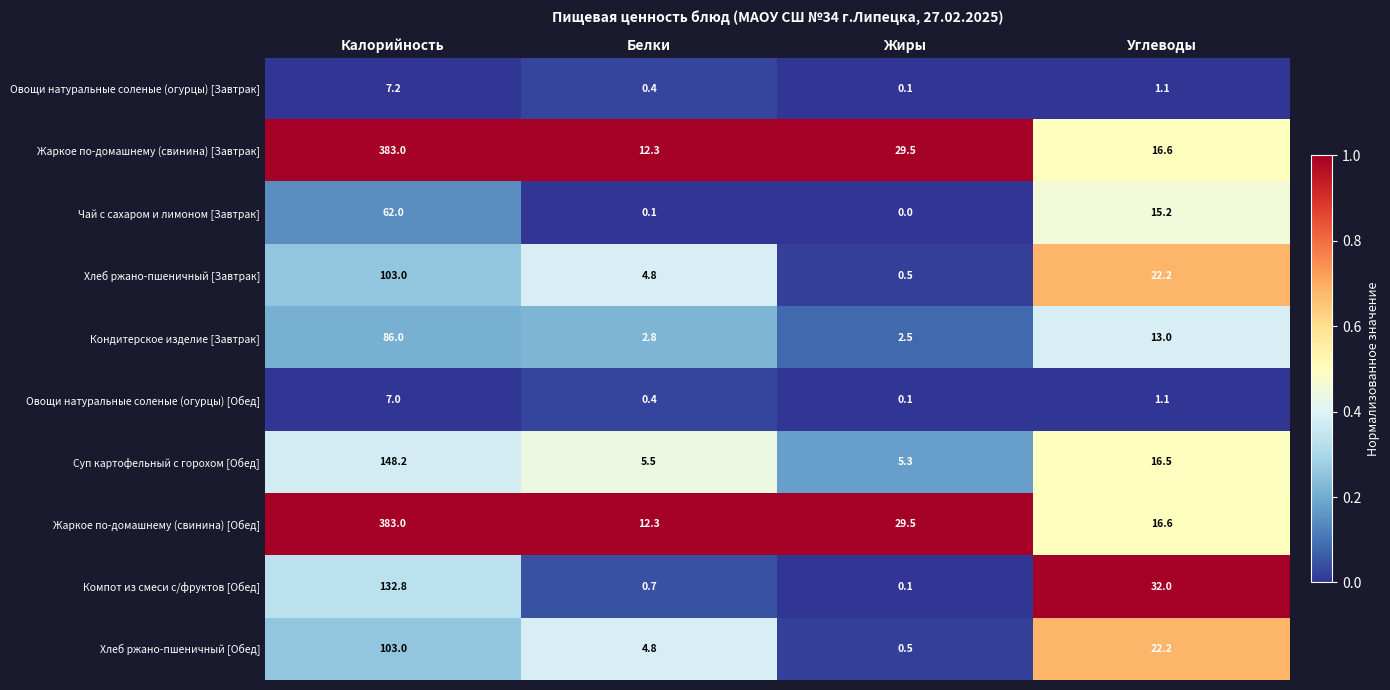

How many distinct data groups are displayed?

10